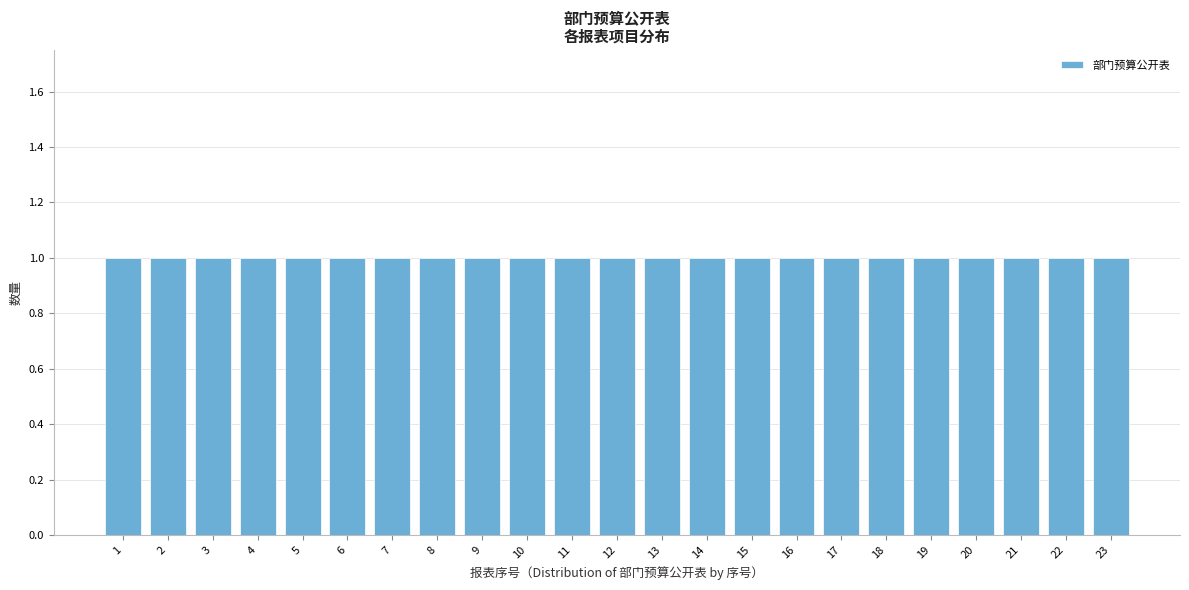

Reading left to right, transcribe this chart: for each bar, give the range it covers on the x-axis and its height. The values are not printed on the chart, so give them approximately, as read against the axis.

0.5 to 1.5: 1
1.5 to 2.5: 1
2.5 to 3.5: 1
3.5 to 4.5: 1
4.5 to 5.5: 1
5.5 to 6.5: 1
6.5 to 7.5: 1
7.5 to 8.5: 1
8.5 to 9.5: 1
9.5 to 10.5: 1
10.5 to 11.5: 1
11.5 to 12.5: 1
12.5 to 13.5: 1
13.5 to 14.5: 1
14.5 to 15.5: 1
15.5 to 16.5: 1
16.5 to 17.5: 1
17.5 to 18.5: 1
18.5 to 19.5: 1
19.5 to 20.5: 1
20.5 to 21.5: 1
21.5 to 22.5: 1
22.5 to 23.5: 1